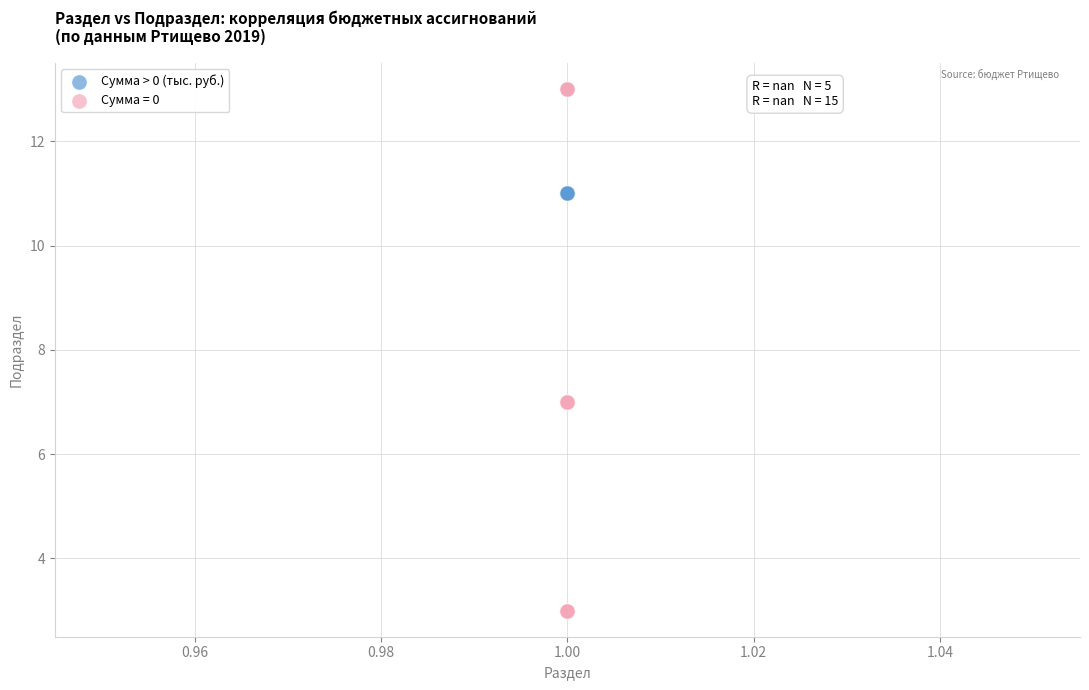

Which series reaches the minimum Y coordinate?

Сумма = 0